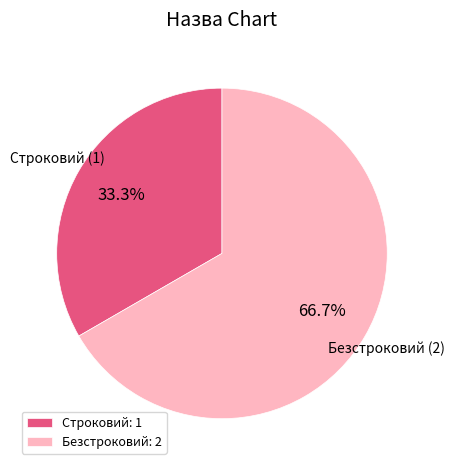

To the nearest percent, what percentage of the pie is Безстроковий?

67%